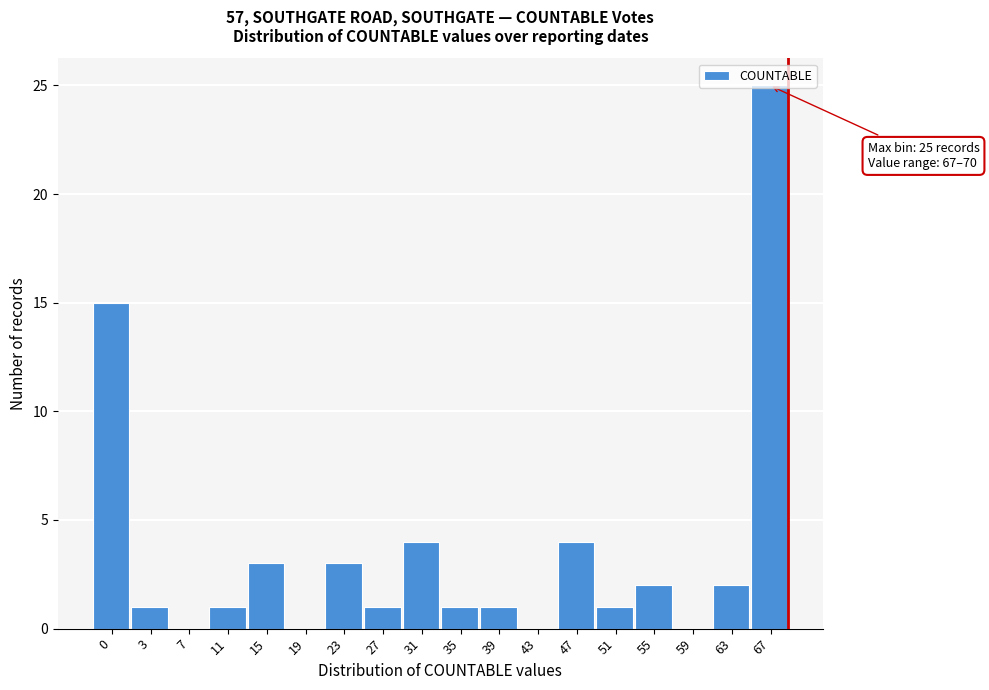

At which category does the chart reach its peak across all series?

67